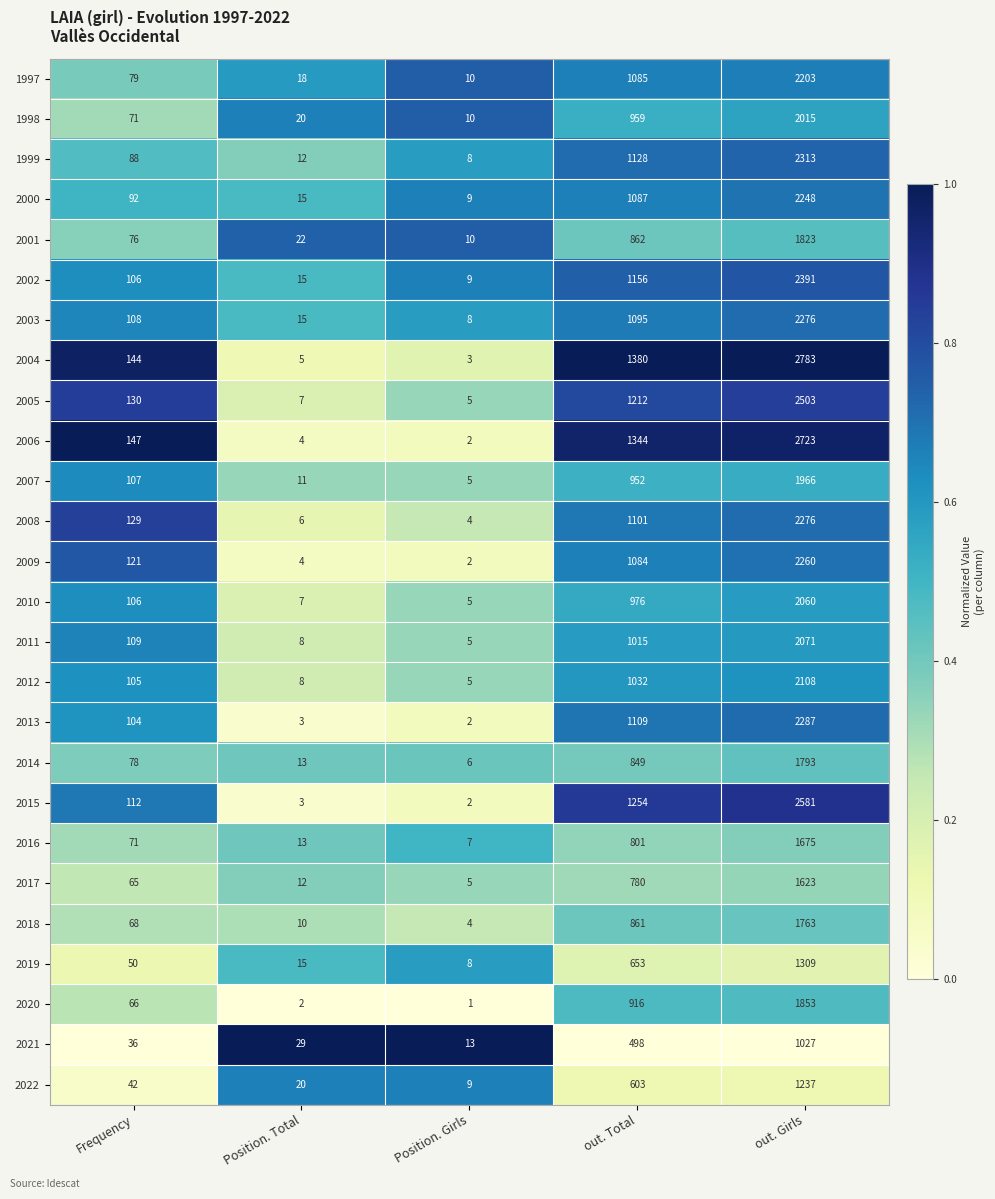

At which category does the chart reach its minimum across all series?

Position. Girls